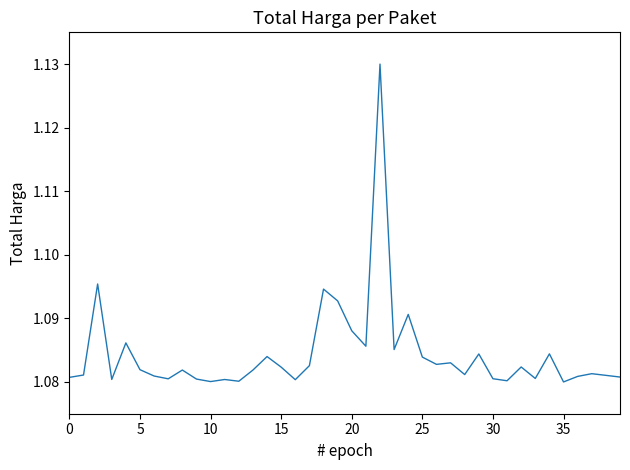

Does the chart display data point markers on the line(s)?

No